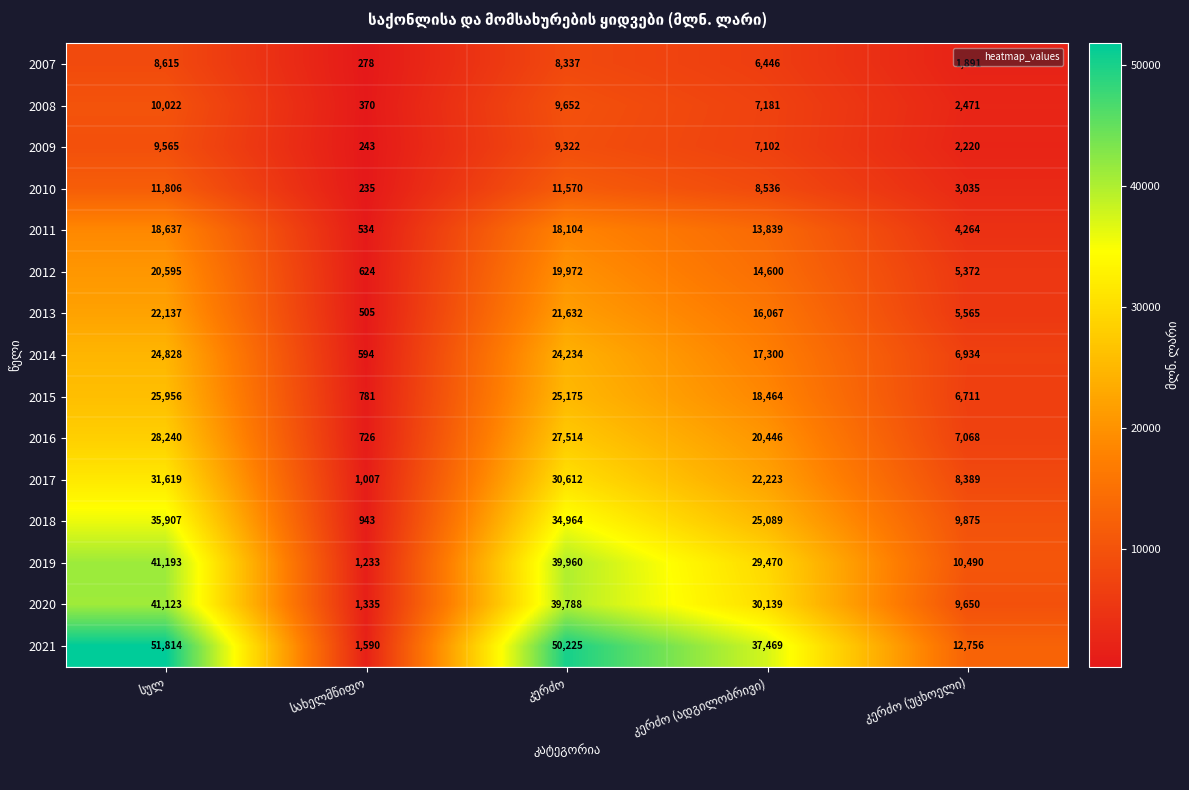

What is the highest value of the 2007 series?

8615